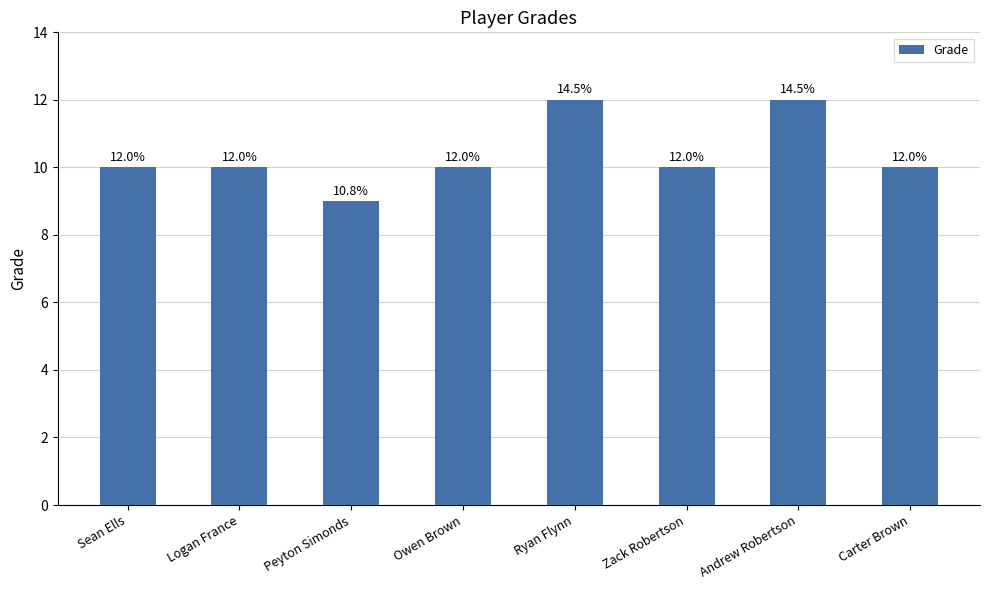

Reading right to left, what are all the values shown in this chart?

10	12	10	12	10	9	10	10